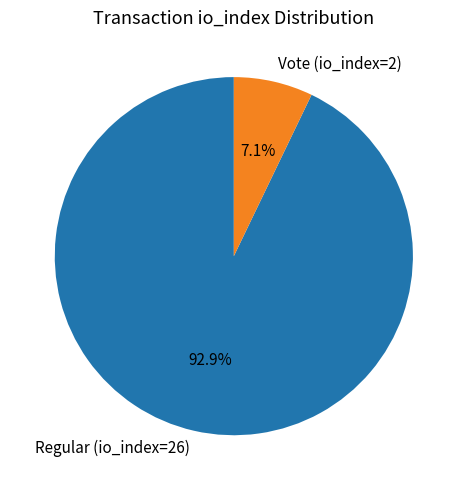

Which has a higher value, Regular (io_index=26) or Vote (io_index=2)?

Regular (io_index=26)